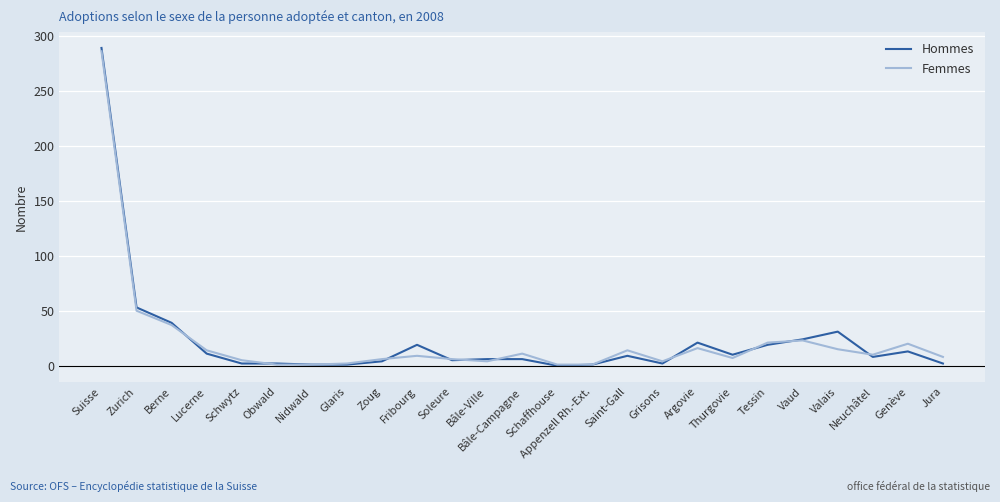

True or false: Hommes and Femmes intersect in this chart.

True